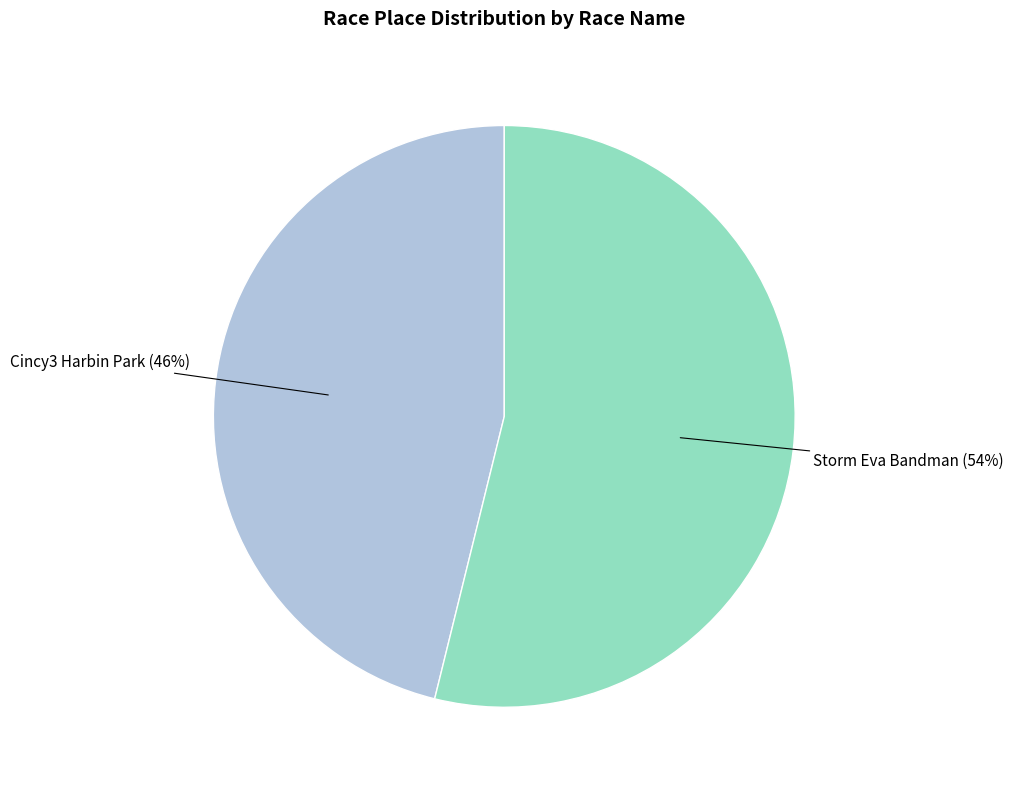

Do Storm Eva Bandman and Cincy3 Harbin Park together represent more than half of the pie?

Yes